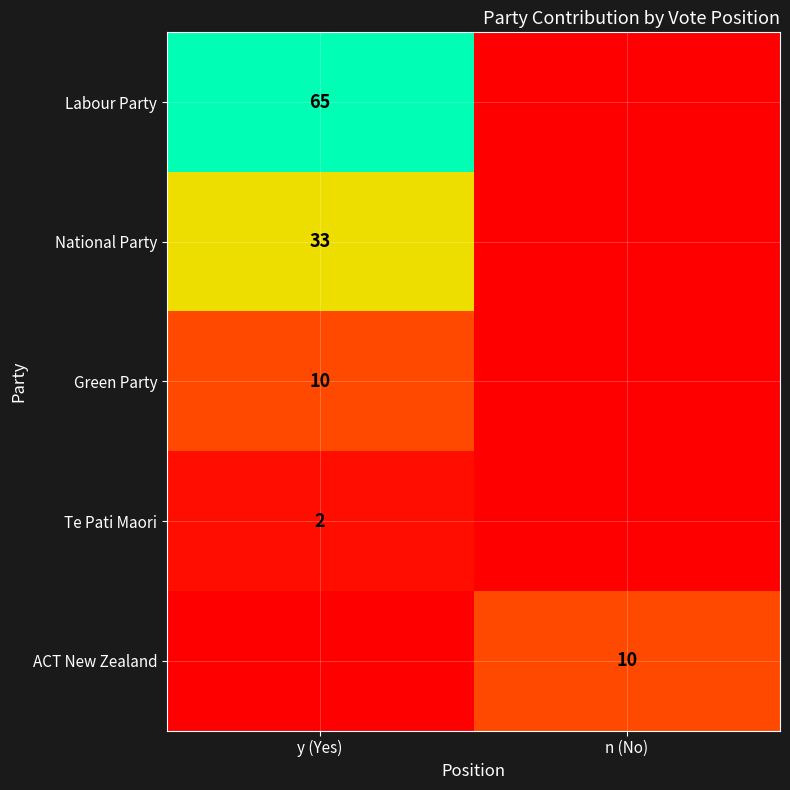

True or false: Green Party has a value of 10 at y (Yes).

True